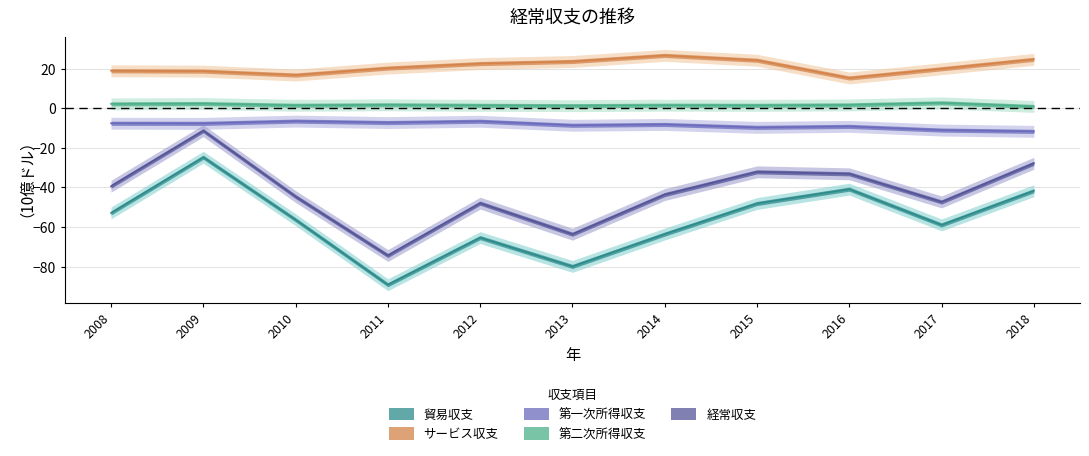

The value of 貿易収支 at 2009 is -11.6. True or false?

False